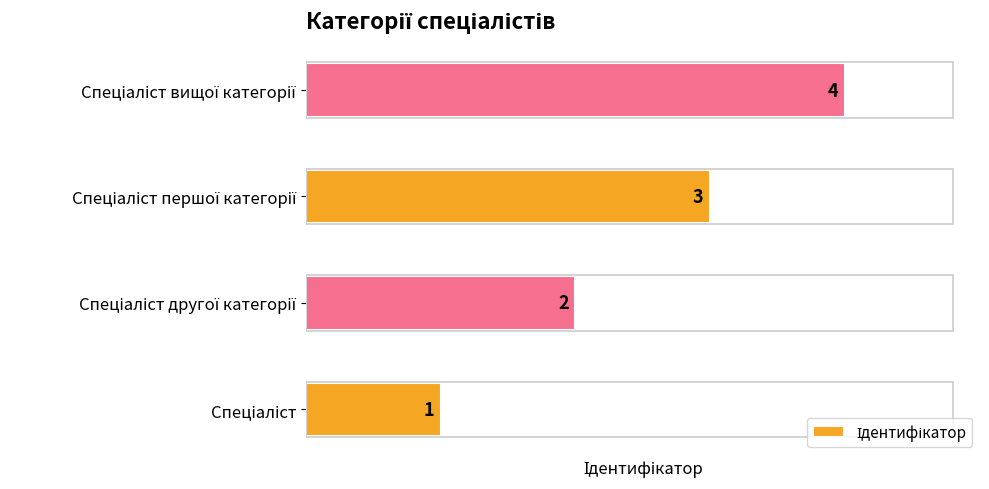

What is the sum of all values?

10